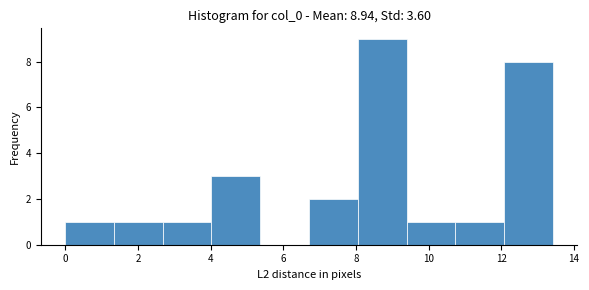

Reading left to right, list every bar in this chart as the range it spans on the x-axis followed by its height. Neither the bar edges nor the heights are printed on the chart, so give them approximately, as read against the axes.

0.0 to 1.4: 1
1.4 to 2.6: 1
2.6 to 4.0: 1
4.0 to 5.4: 3
5.4 to 6.8: 0
6.8 to 8.0: 2
8.0 to 9.4: 9
9.4 to 10.8: 1
10.8 to 12.0: 1
12.0 to 13.4: 8